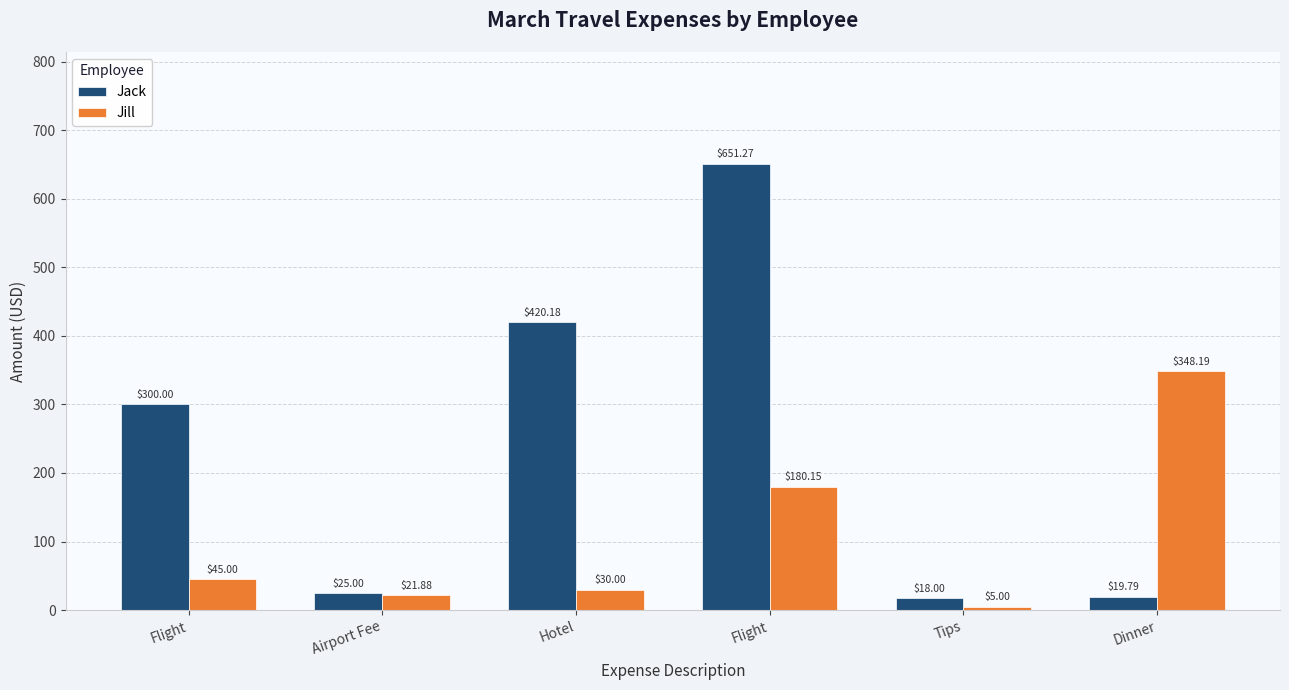

Which series has the widest spread of values?

Jack